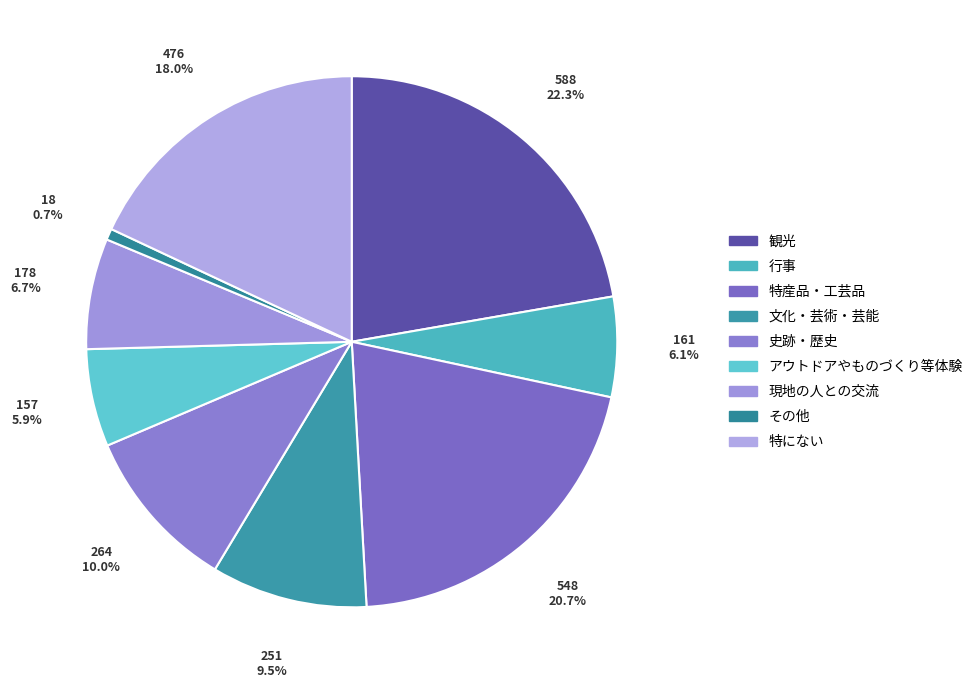

Is there a majority slice in this chart?

No